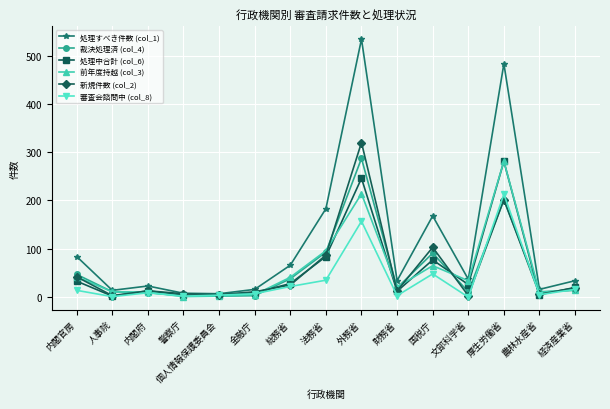

Which series has the largest range (max minus min)?

処理すべき件数 (col_1)